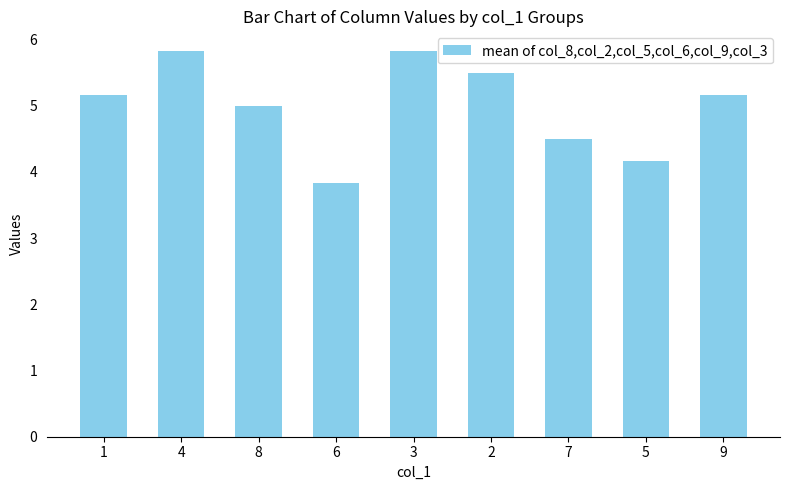

Reading left to right, what are all the values shown in this chart?

5.2	5.8	5.0	3.8	5.8	5.5	4.5	4.2	5.2